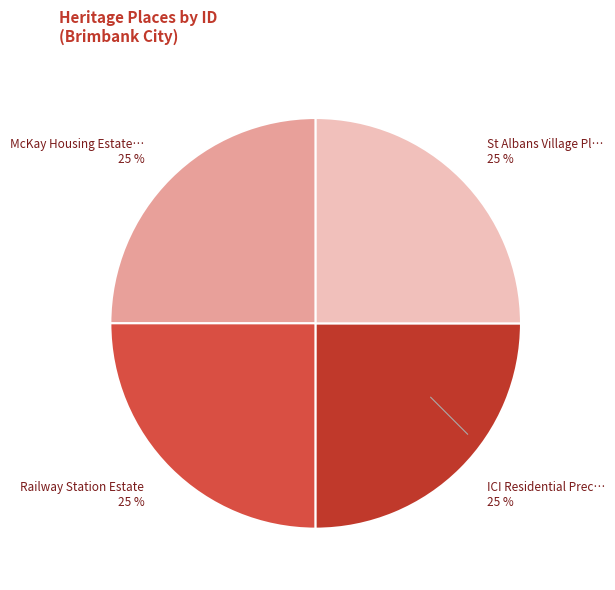

Is there a majority slice in this chart?

No